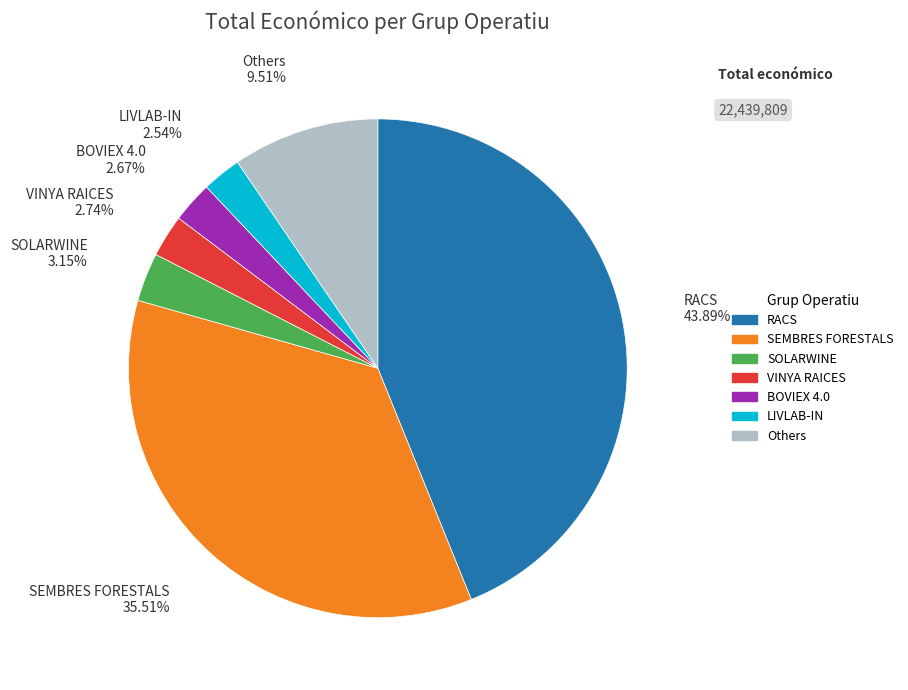

Is there any slice that represents more than half of the pie?

No